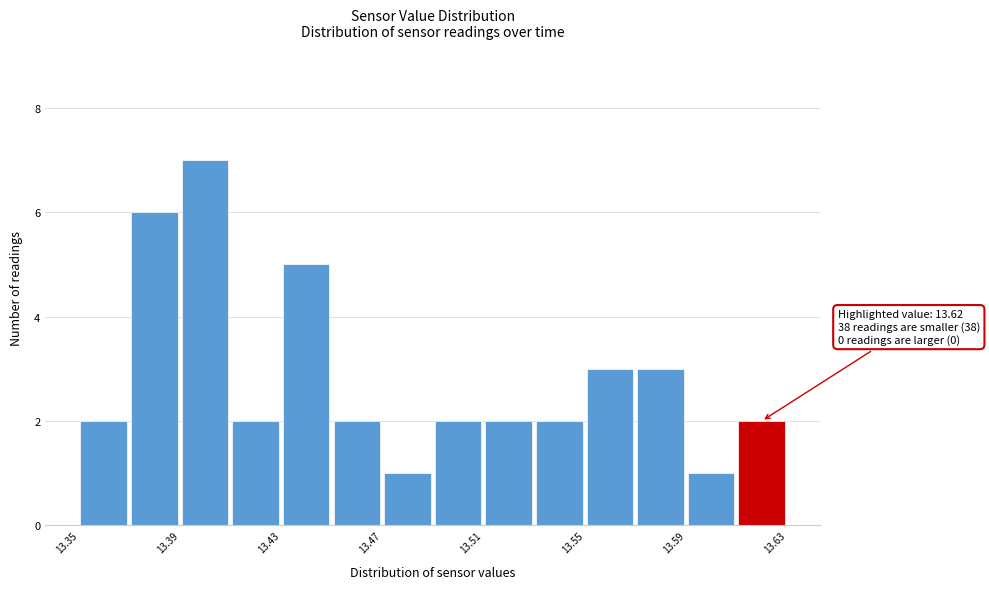

Over which range of the x-axis is the bar tallest?

13.39 to 13.41